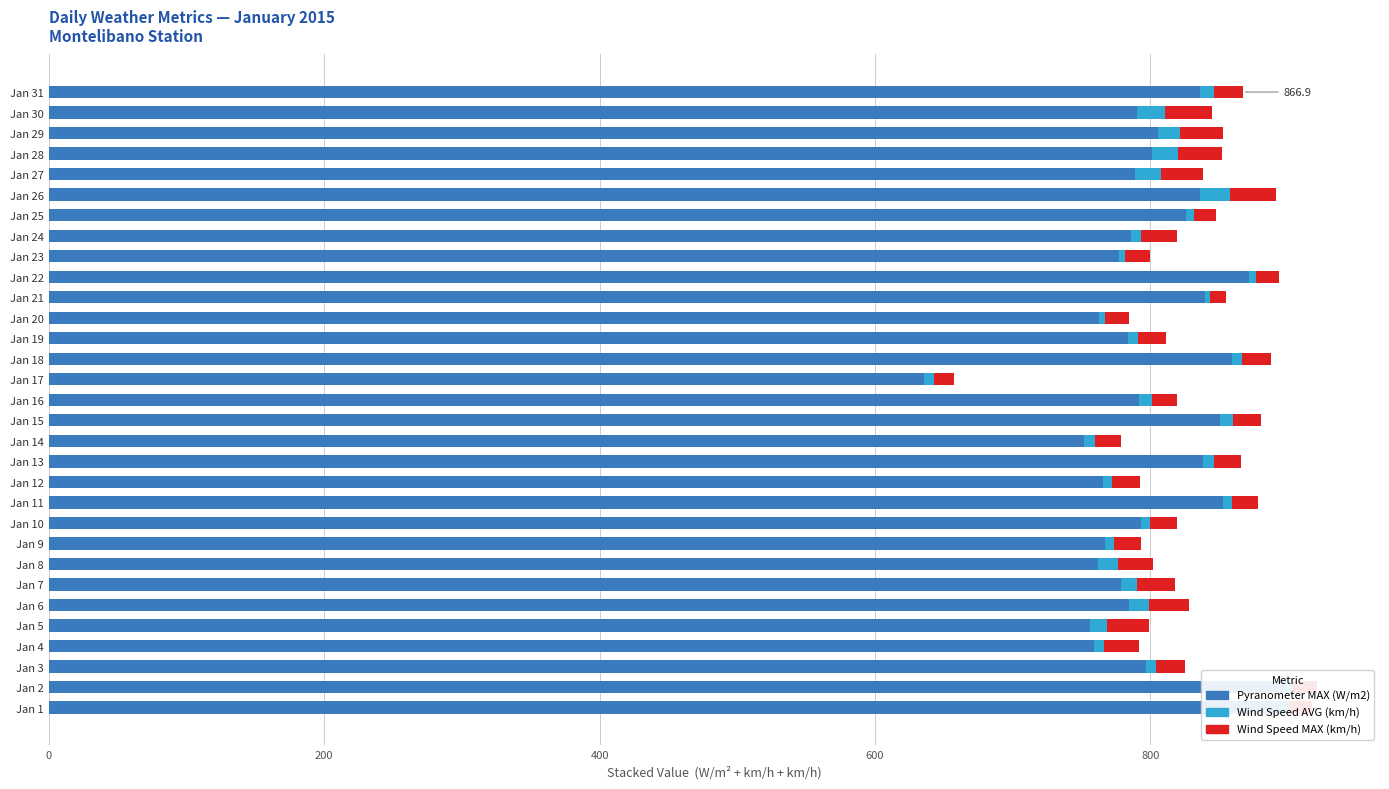

At how many categories does at least one series exceed 550?

31